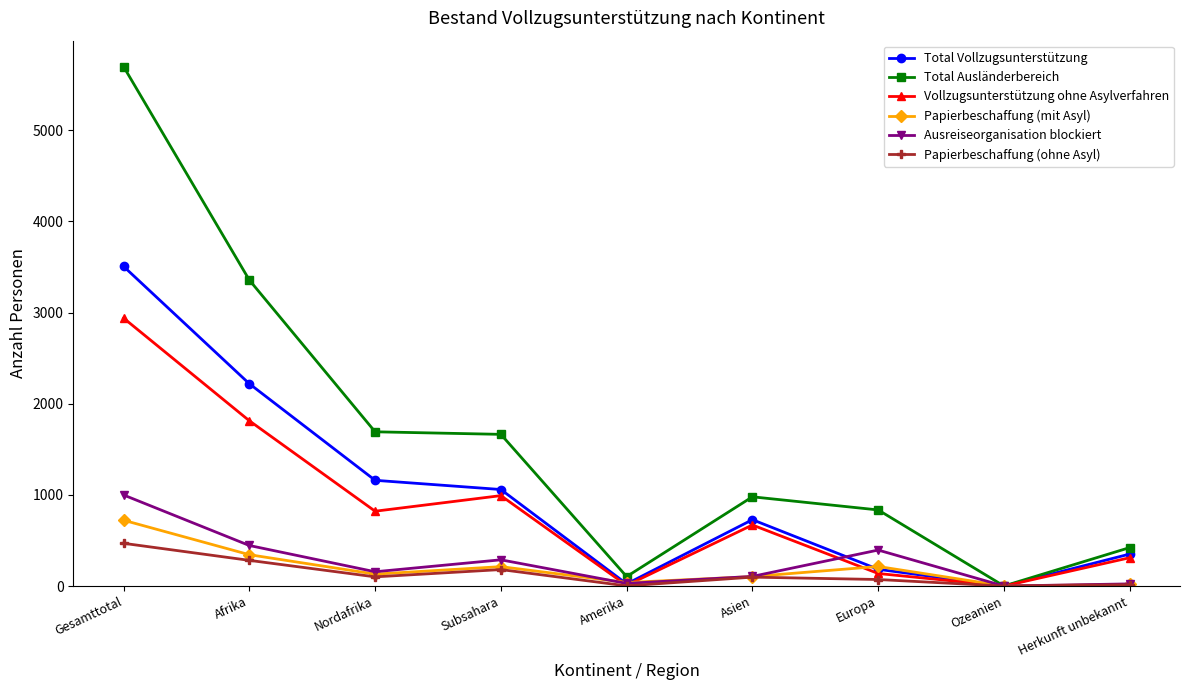

Is it true that Total Ausländerbereich equals 1066 at Subsahara?

False